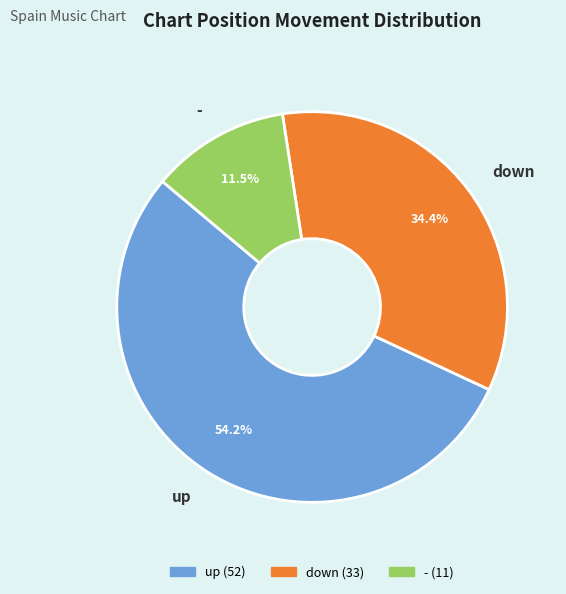

What is the ratio of the value at up to the value at -?

4.7